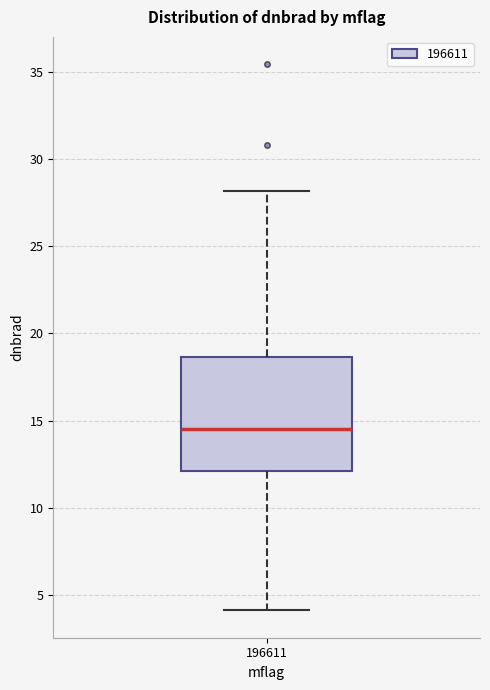

Transcribe this box plot: give where the median line is, the range the box spans, and where the two whiskers end, as read against the y-axis. The values are not printed on the chart, so give them approximately, as read against the axis.

median 14.5, box 12.0 to 18.5, whiskers 4.0 to 28.0